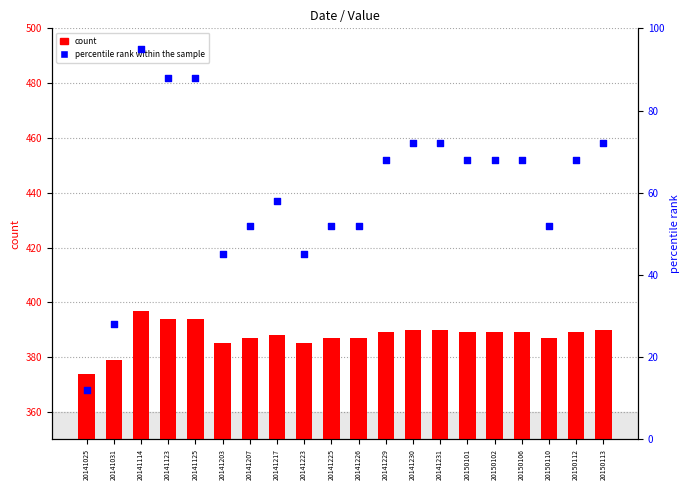

Which series reaches the minimum Y coordinate?

percentile rank within the sample